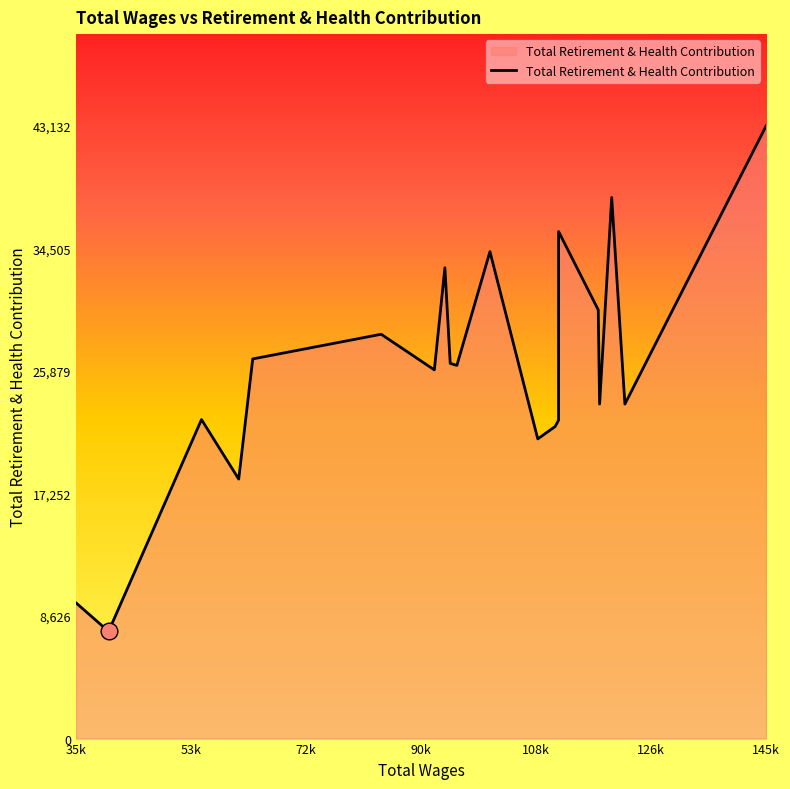

What is the difference between the maximum and minimum values?

35585